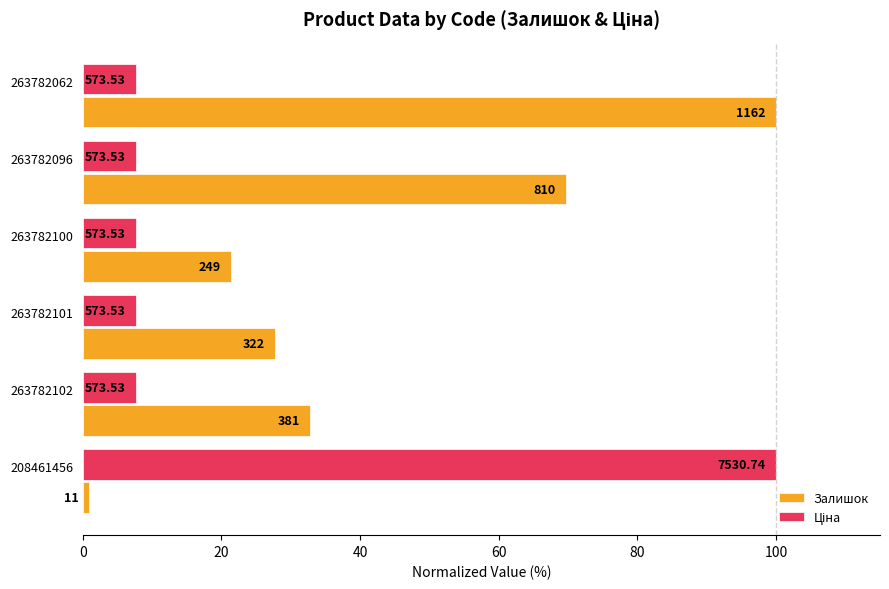

What are all the series names shown in the legend?

Залишок, Ціна